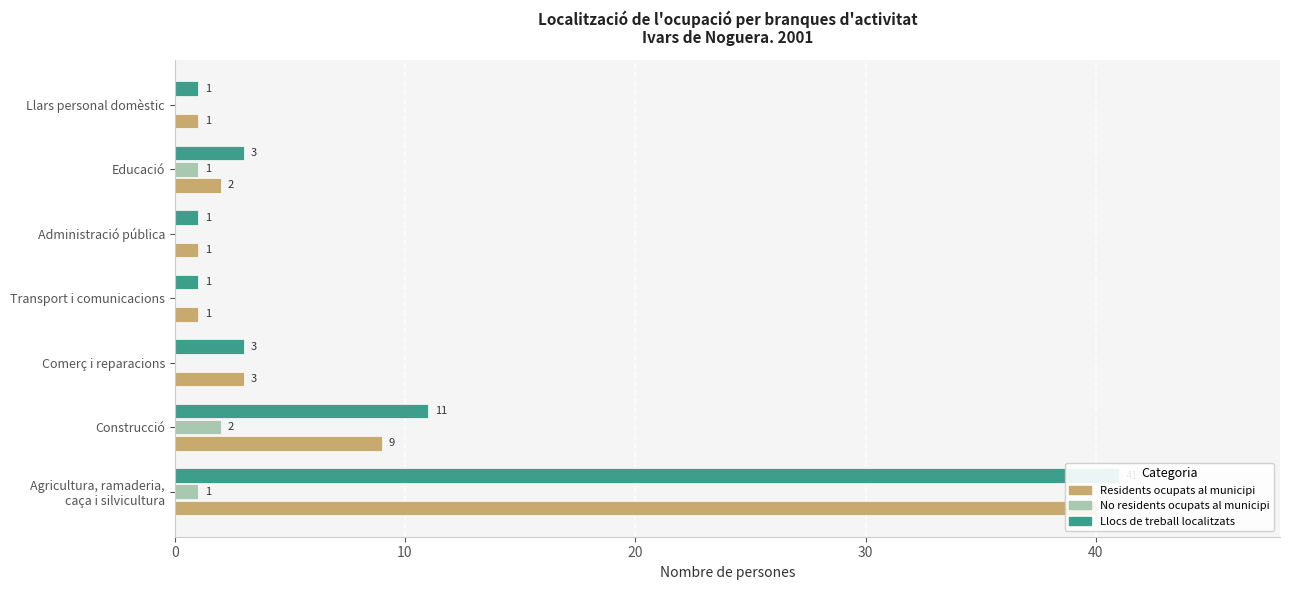

Reading left to right, list all the values displayed in this chart.

Residents ocupats al municipi: 40	9	3	1	1	2	1
No residents ocupats al municipi: 1	2	0	0	0	1	0
Llocs de treball localitzats: 41	11	3	1	1	3	1